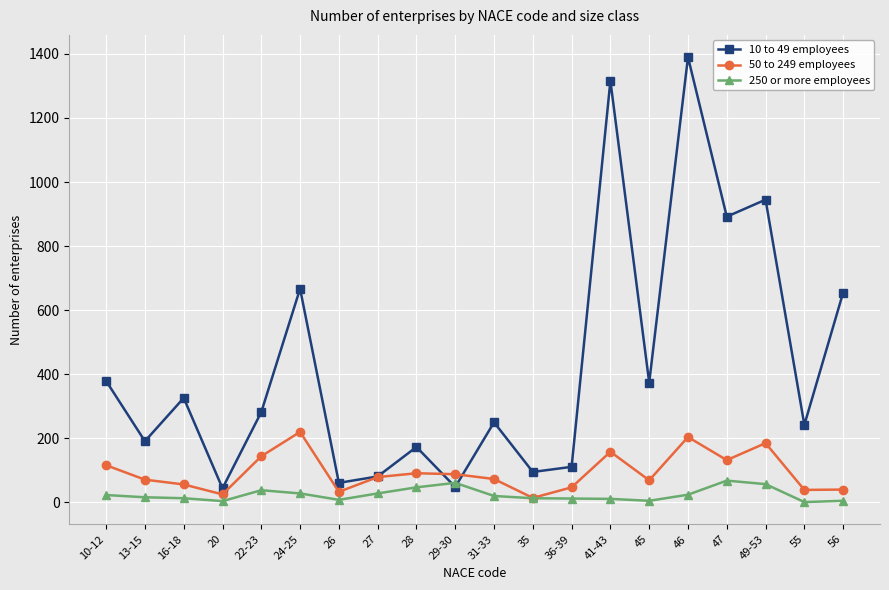

What is the average value of the 10 to 49 employees series?

426